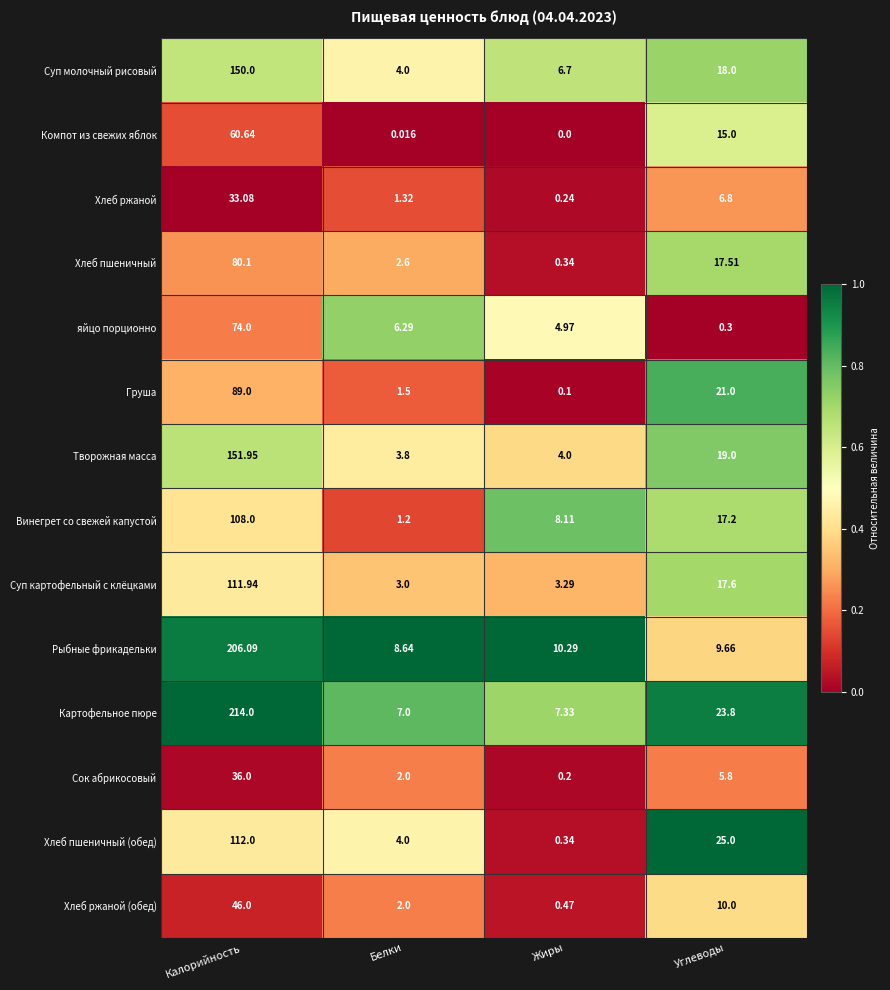

At which label does Рыбные фрикадельки reach its peak?

Калорийность